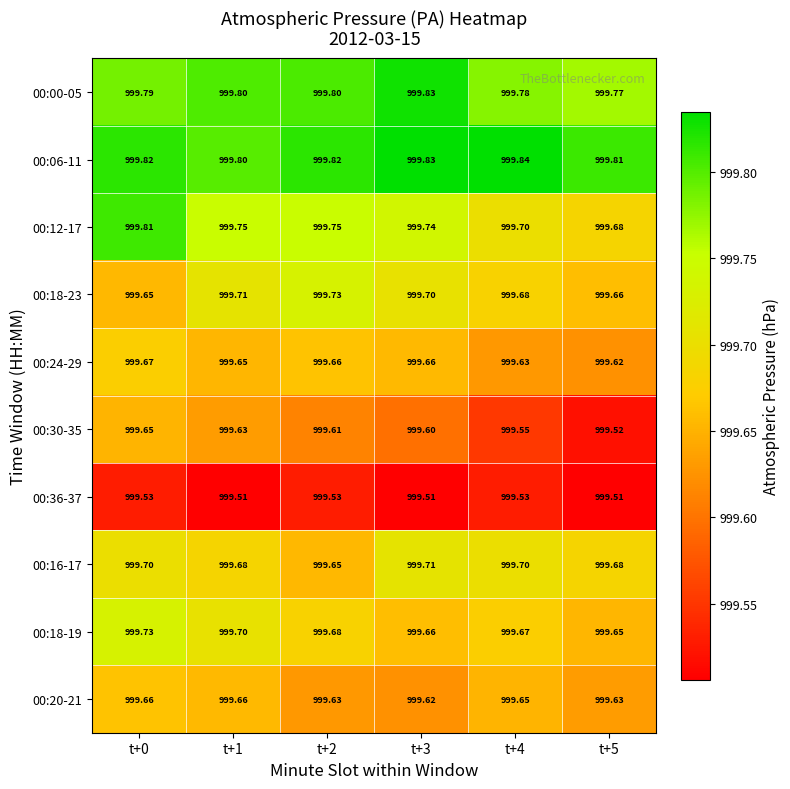

Is the value of 00:18-19 at t+2 greater than the value of 00:30-35 at t+1?

Yes